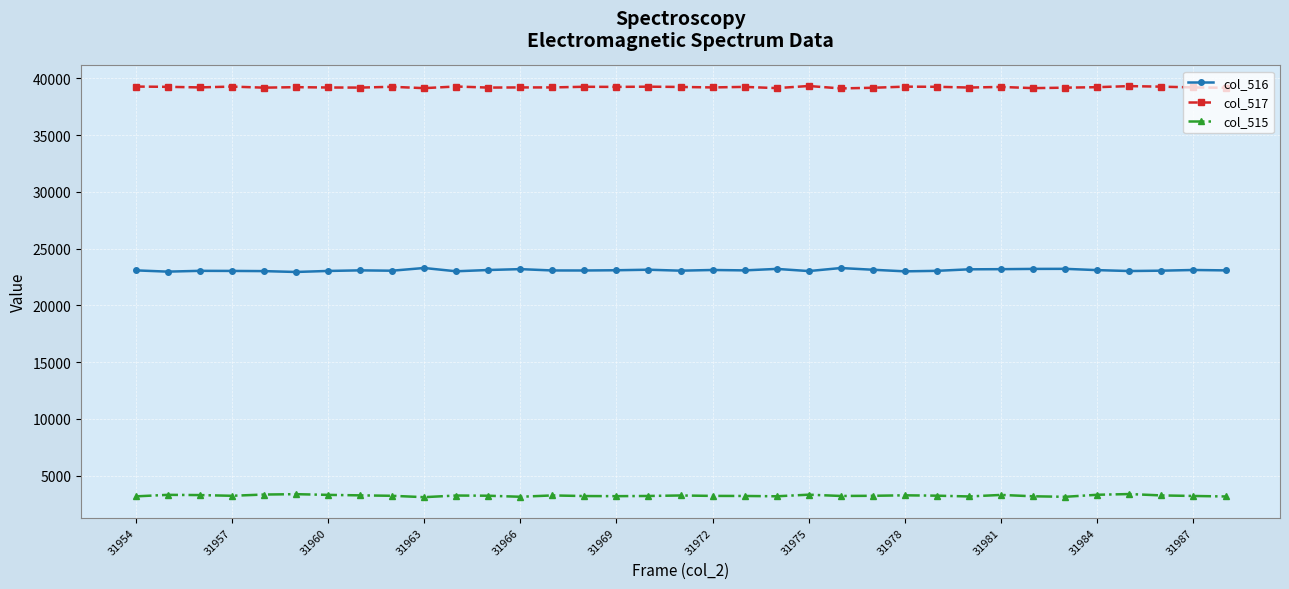

What is the maximum value for col_517?

39327